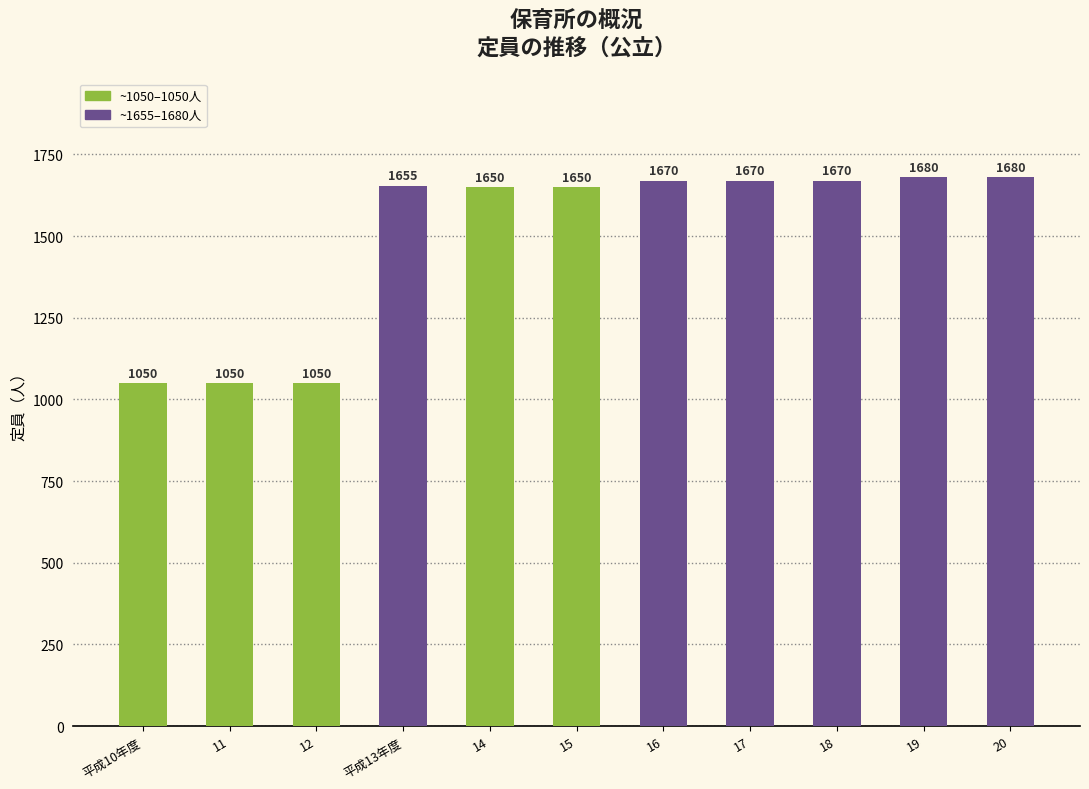

What is the label of the 3rd bar from the right?

18